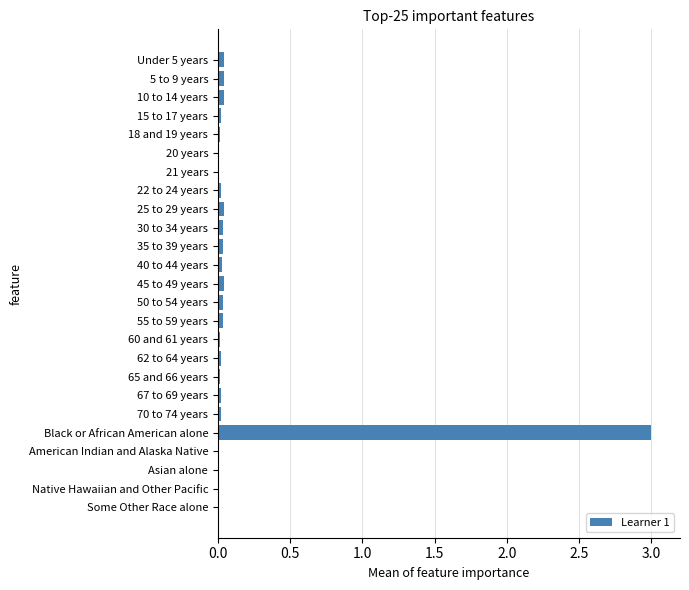

What is the maximum value shown in the chart?

3.0